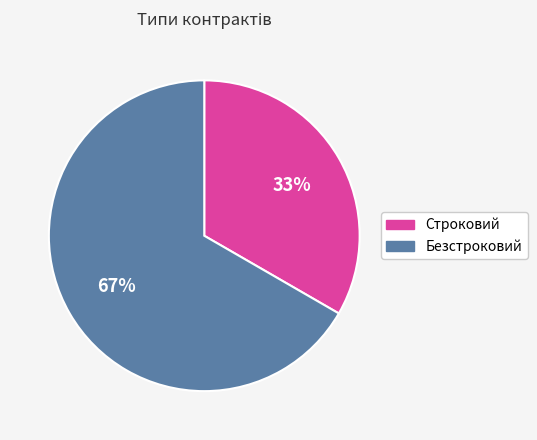

Which slice represents more than half of the pie?

Безстроковий